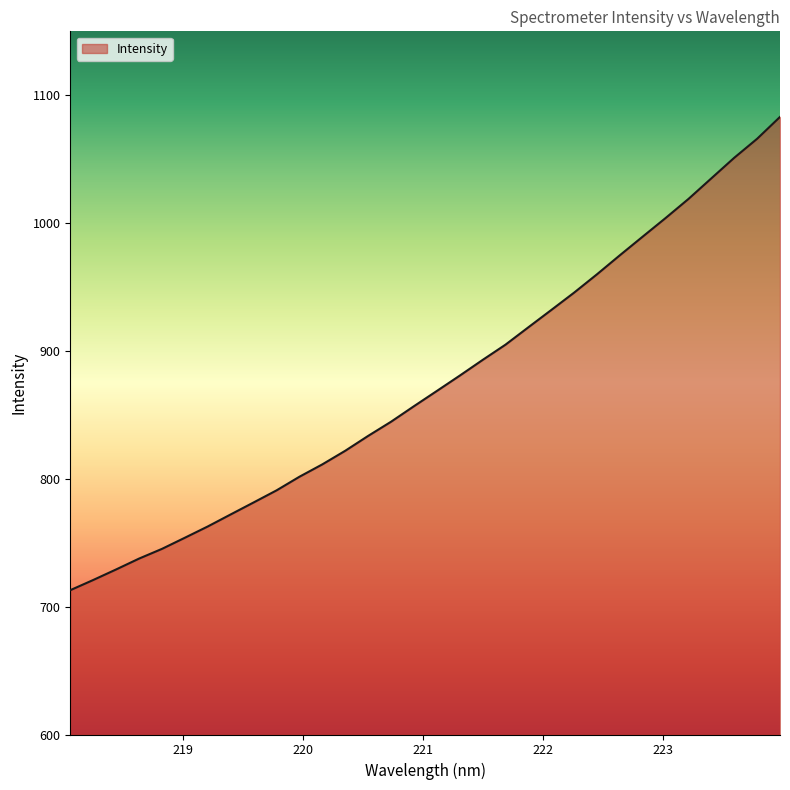

What is the difference between the maximum and minimum values?

370.2